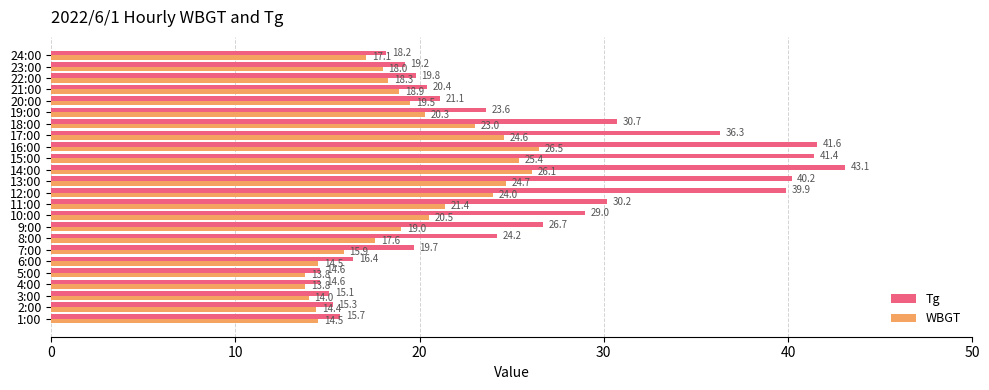

What is the difference between the highest and lowest values at 19:00?

3.3